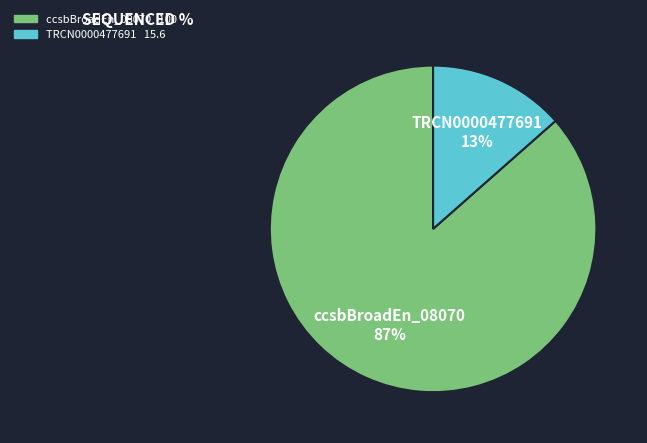

To the nearest percent, what is the average slice percentage?

50%